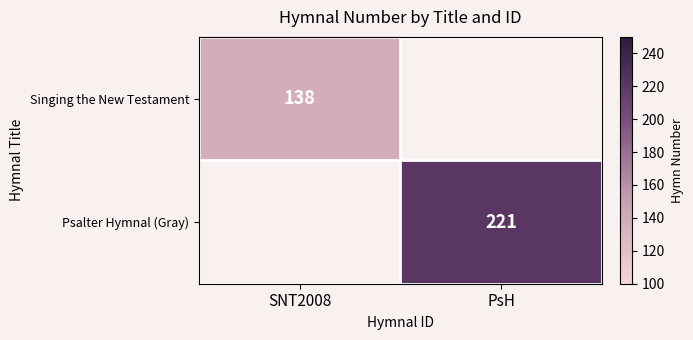

Is it true that Singing the New Testament equals 206 at SNT2008?

False